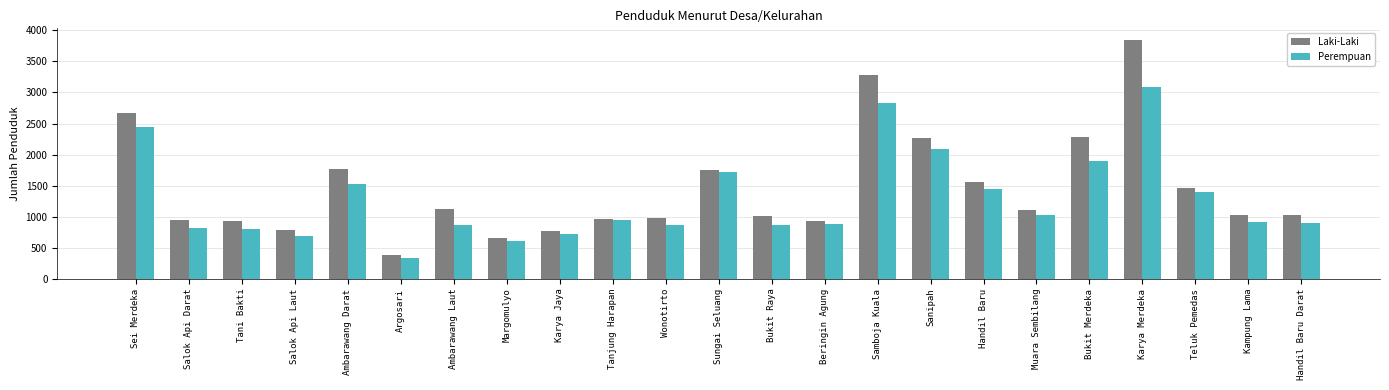

What is the label of the 19th bar from the left?

Bukit Merdeka